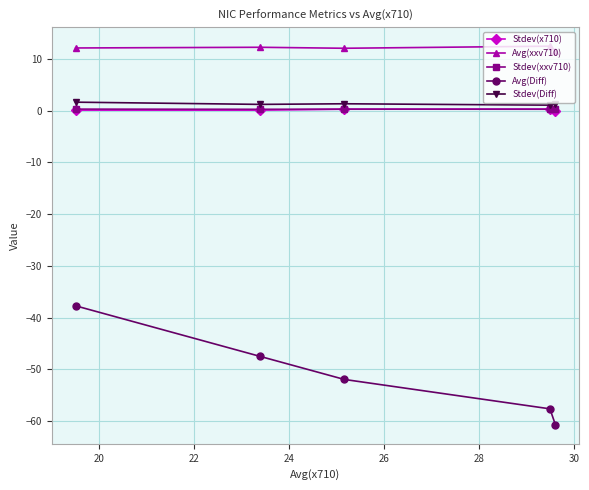

True or false: Avg(Diff) and Avg(xxv710) cross at least once.

False